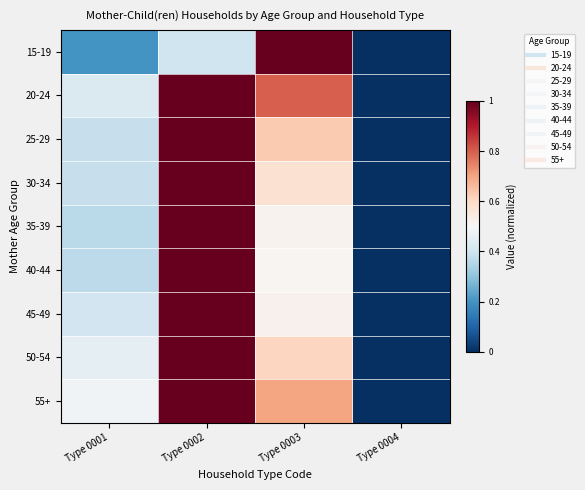

Between Type 0001 and Type 0002, which is larger?

Type 0002